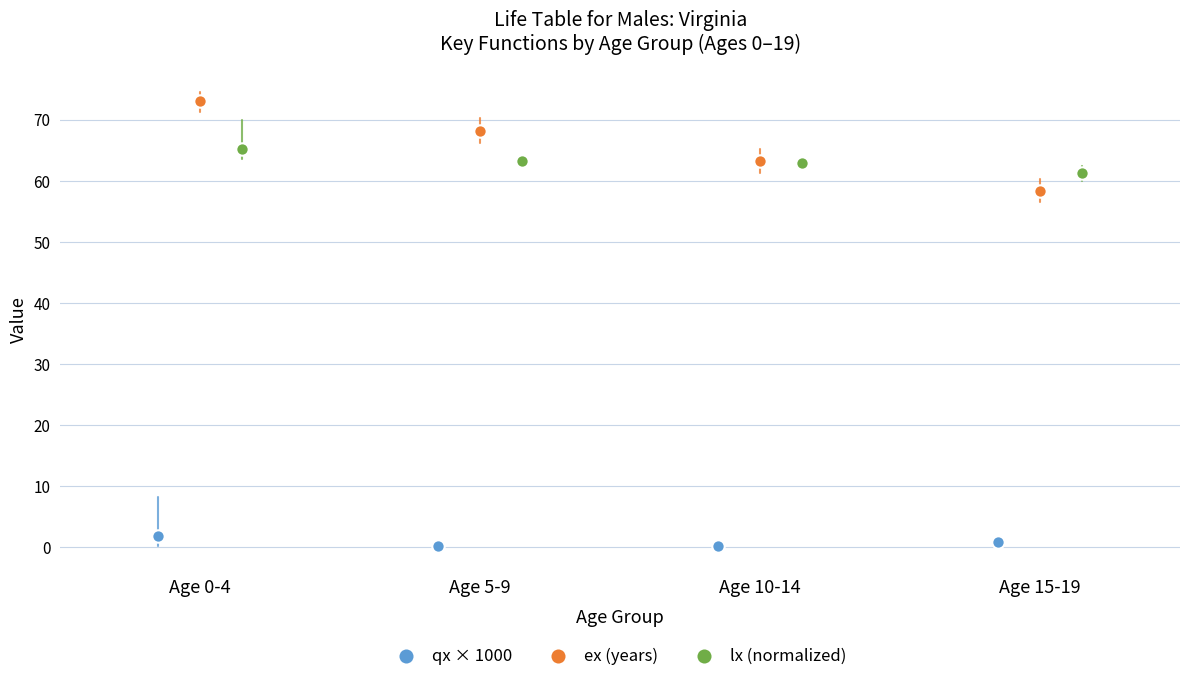

Which series reaches the minimum Y coordinate?

qx × 1000